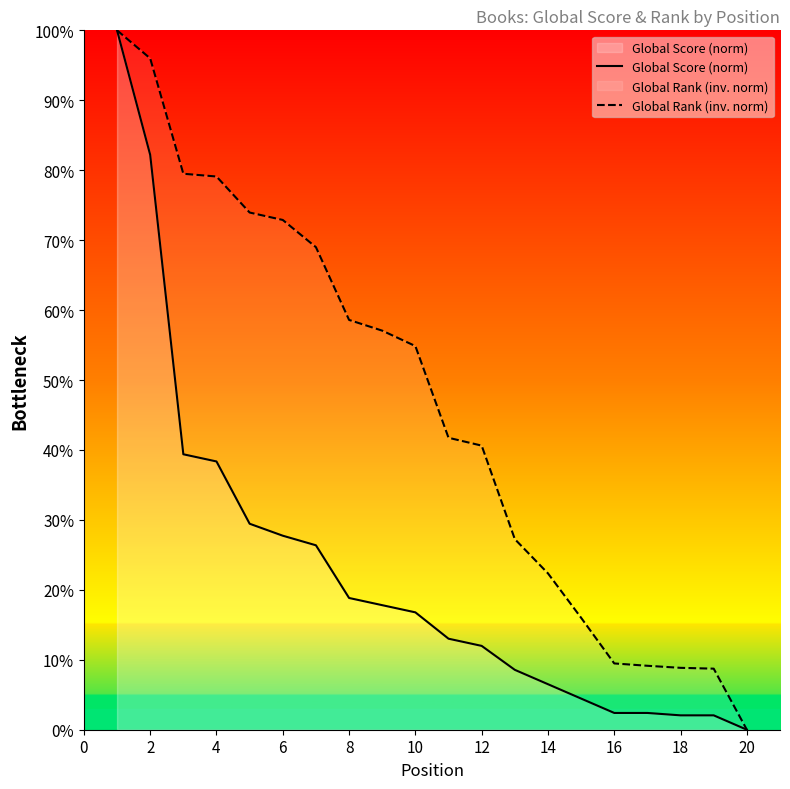

True or false: Global Score (norm) and Global Rank (inv. norm) intersect in this chart.

False